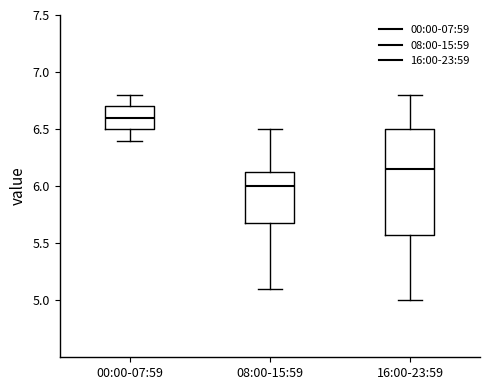

Reading left to right, transcribe this box plot: for each box, give where its median line is, the range the box spans, and where its two whiskers end, as read against the y-axis. The values are not printed on the chart, so give them approximately, as read against the axis.

00:00-07:59: median 6.60, box 6.50 to 6.70, whiskers 6.40 to 6.80
08:00-15:59: median 6.00, box 5.70 to 6.15, whiskers 5.10 to 6.50
16:00-23:59: median 6.15, box 5.60 to 6.50, whiskers 5.00 to 6.80